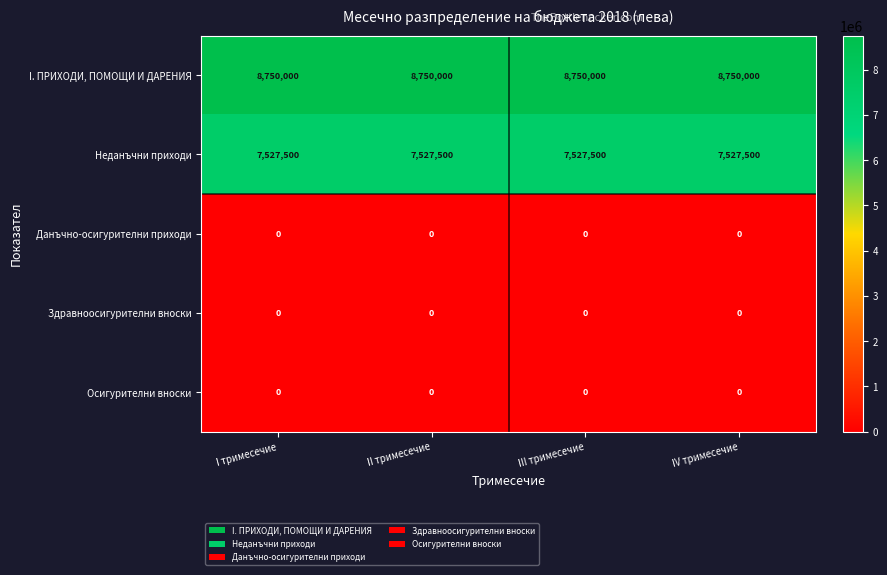

What is the maximum value shown in the chart?

8750000